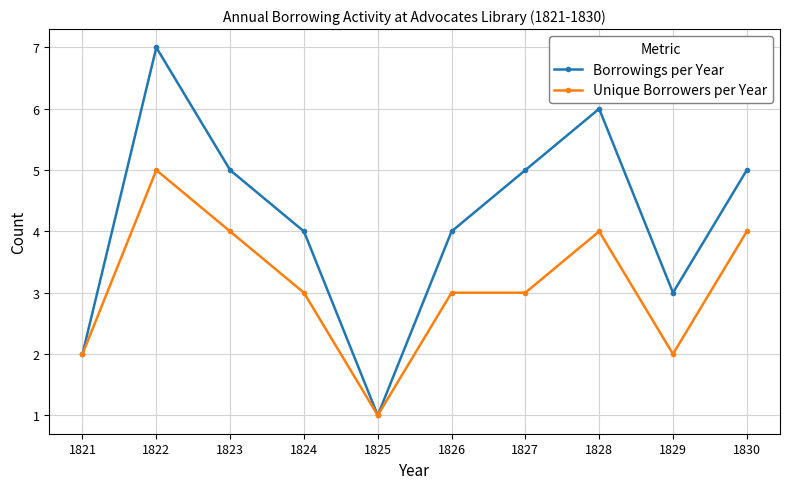

Which series changed the most between 1823 and 1825?

Borrowings per Year